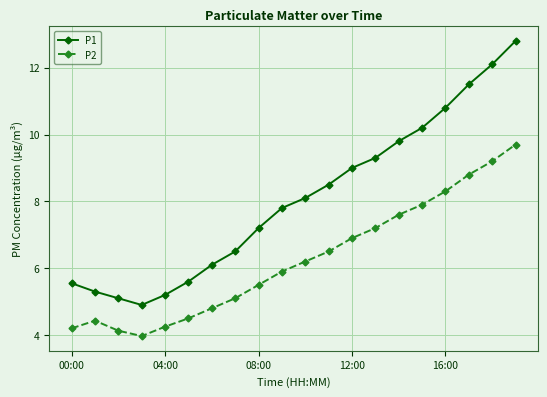

In P2, how many points are higher than both neighbors (excluding endpoints)?

1